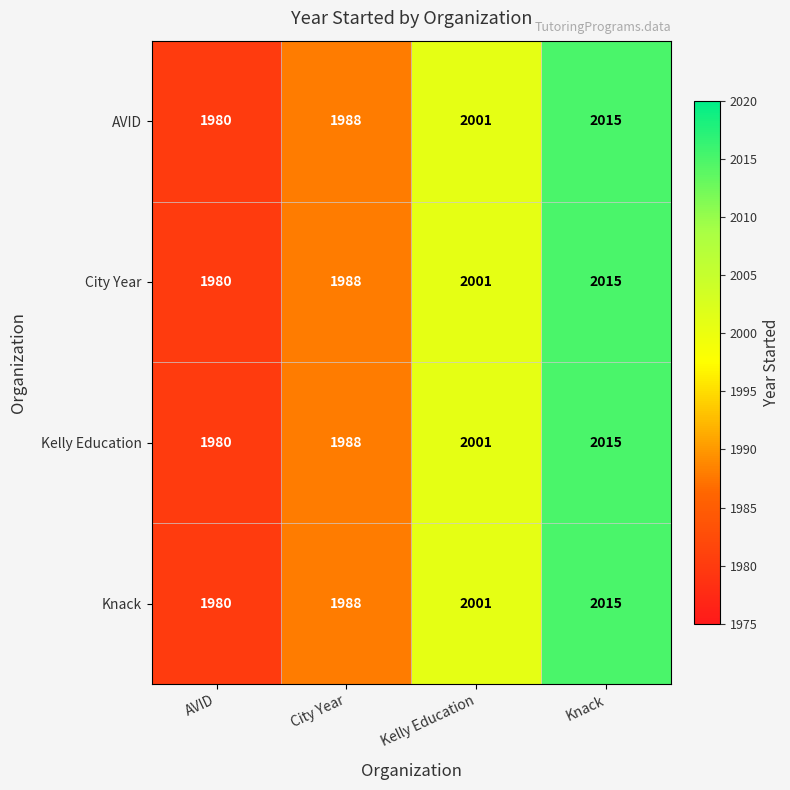

Read the Kelly Education value at Kelly Education, to the nearest 10.

2000